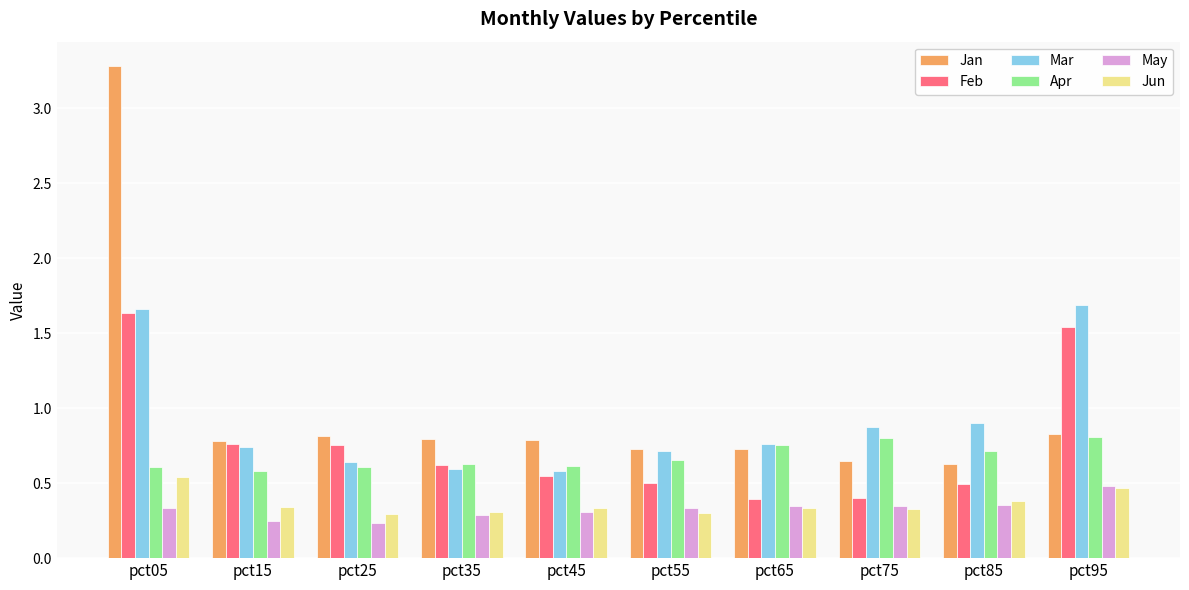

Which label corresponds to the largest value in the chart?

pct05